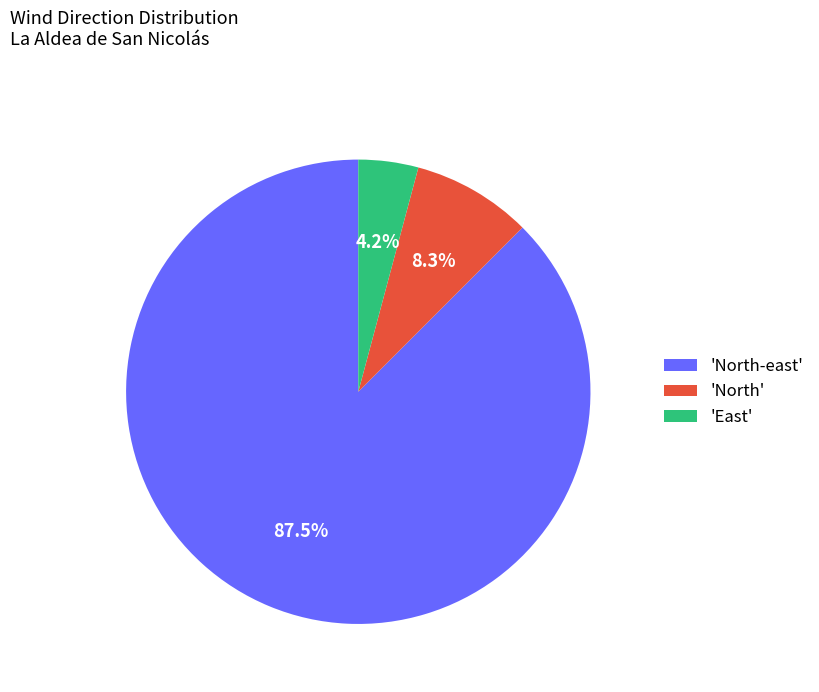

What is the ratio of the value at 'East' to the value at 'North'?

0.5